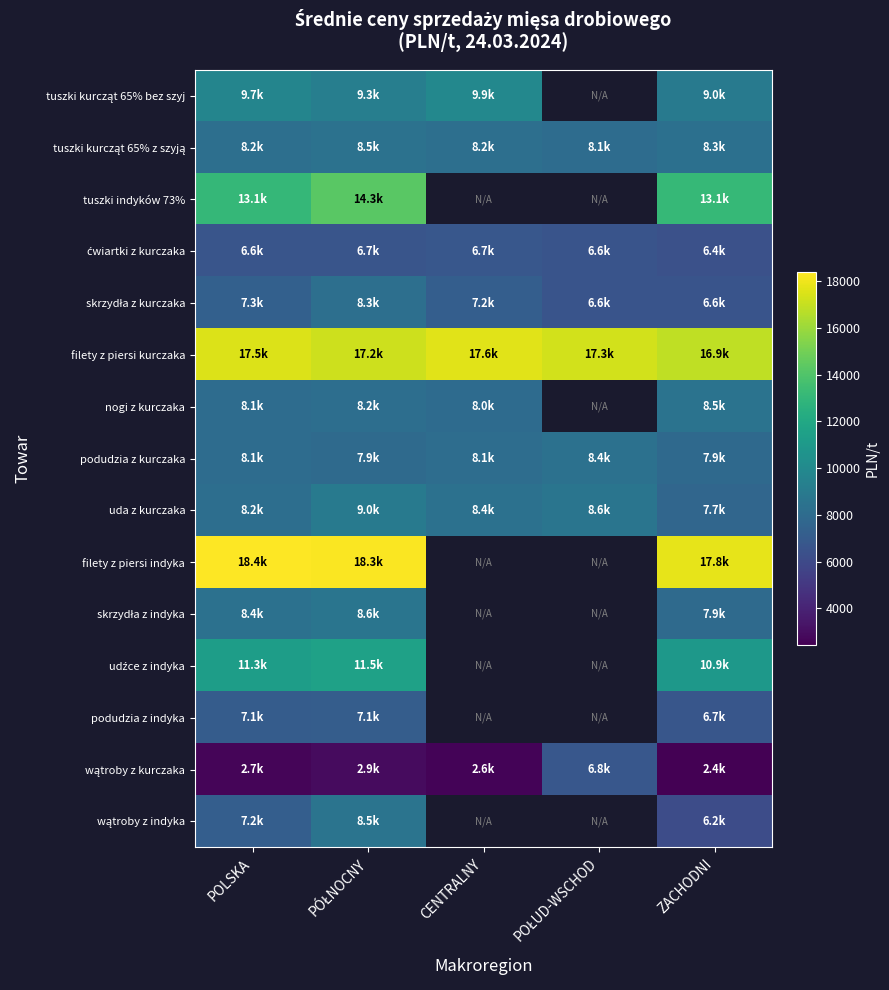

What is the approximate value of wątroby z indyka at ZACHODNI?

6150.4